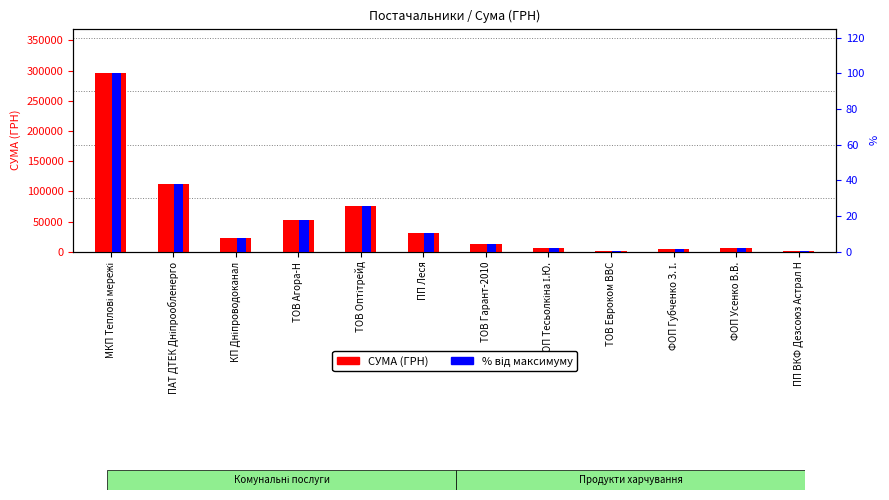

How many data points in % від максимуму are above 7?

6